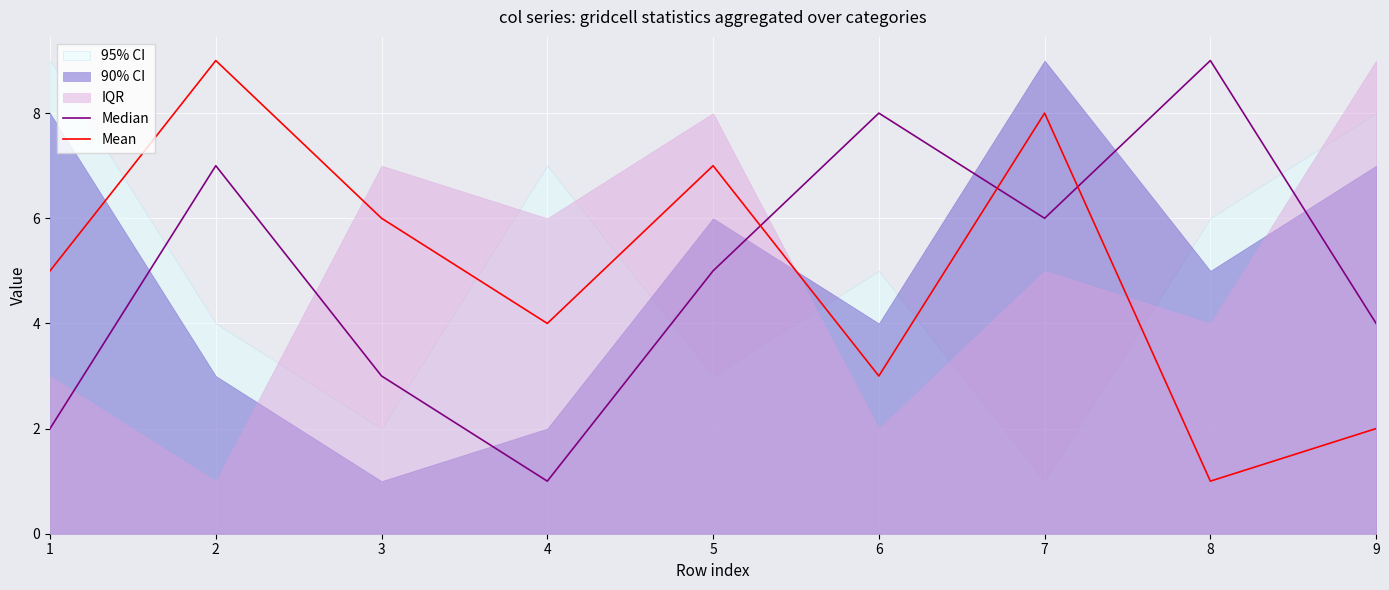

What is the greatest value displayed?

9